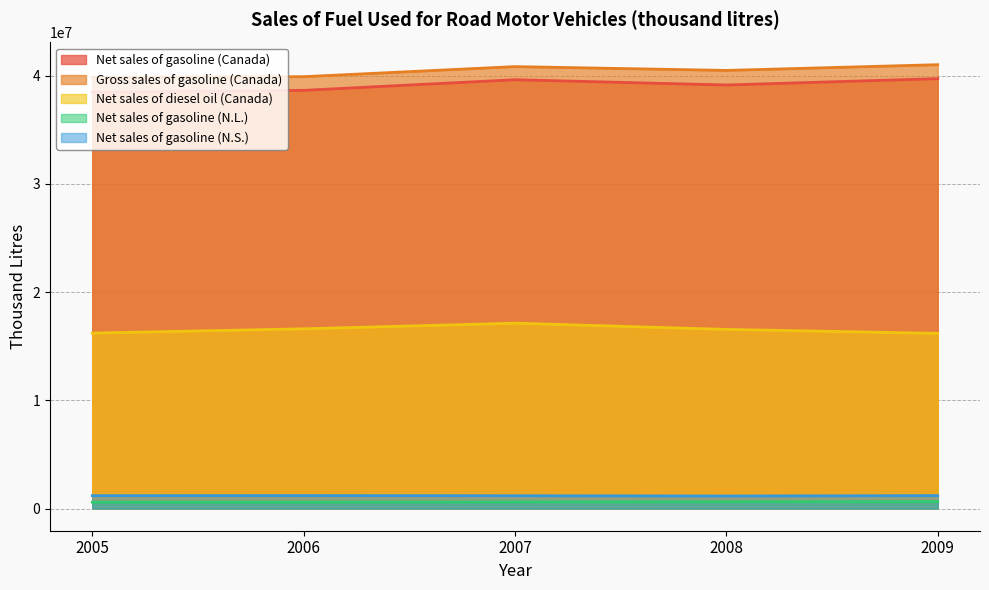

At which category is the sum across all series the highest?

2007